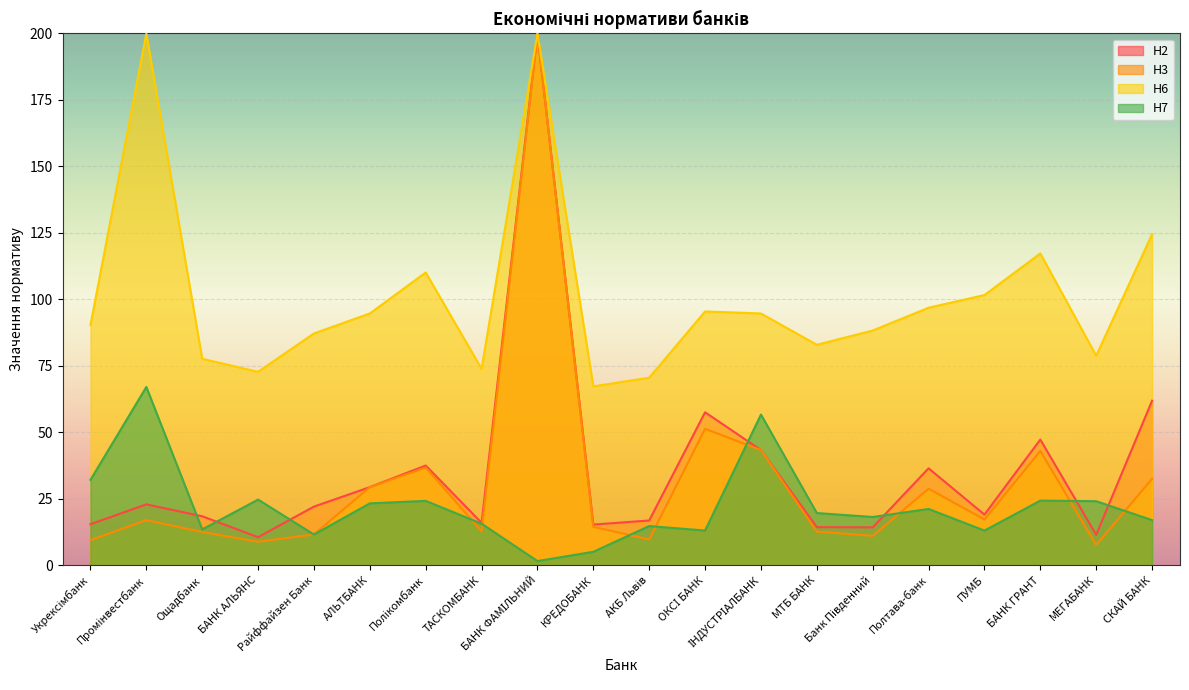

Which series has the widest spread of values?

Н3